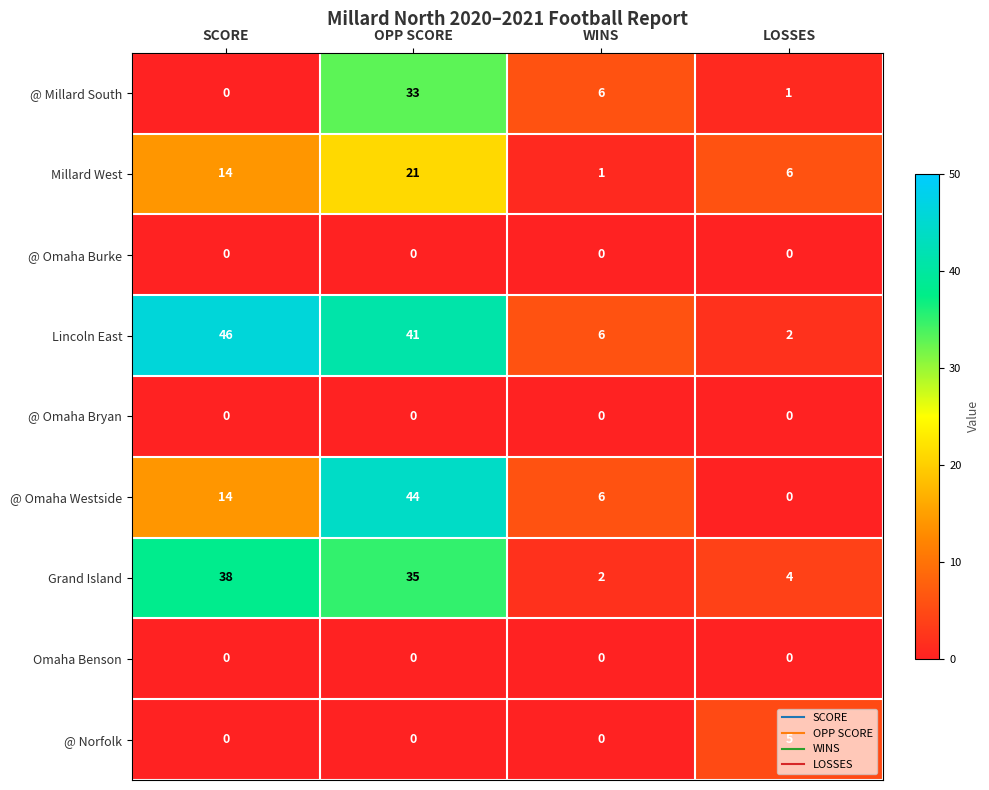

Is it true that @ Norfolk equals 0 at WINS?

True